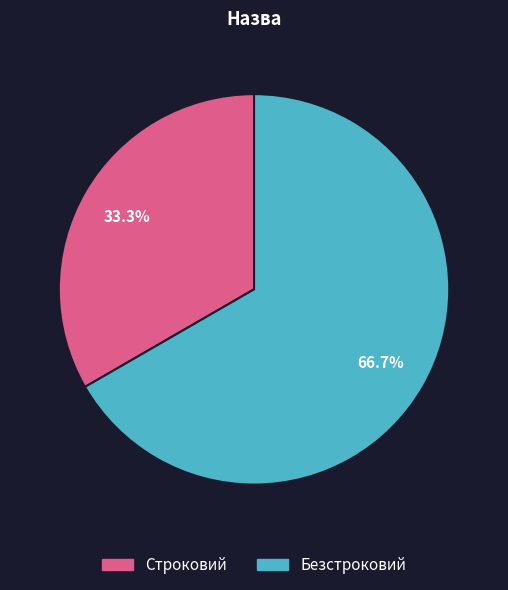

Rank the categories by value from lowest to highest.

Строковий, Безстроковий